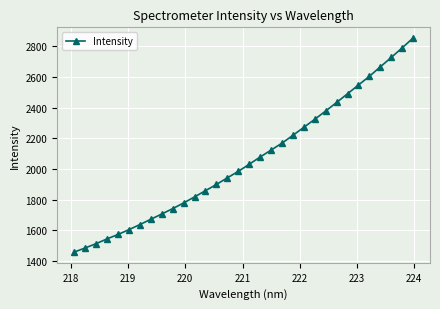

What is the minimum value shown in the chart?

1457.4